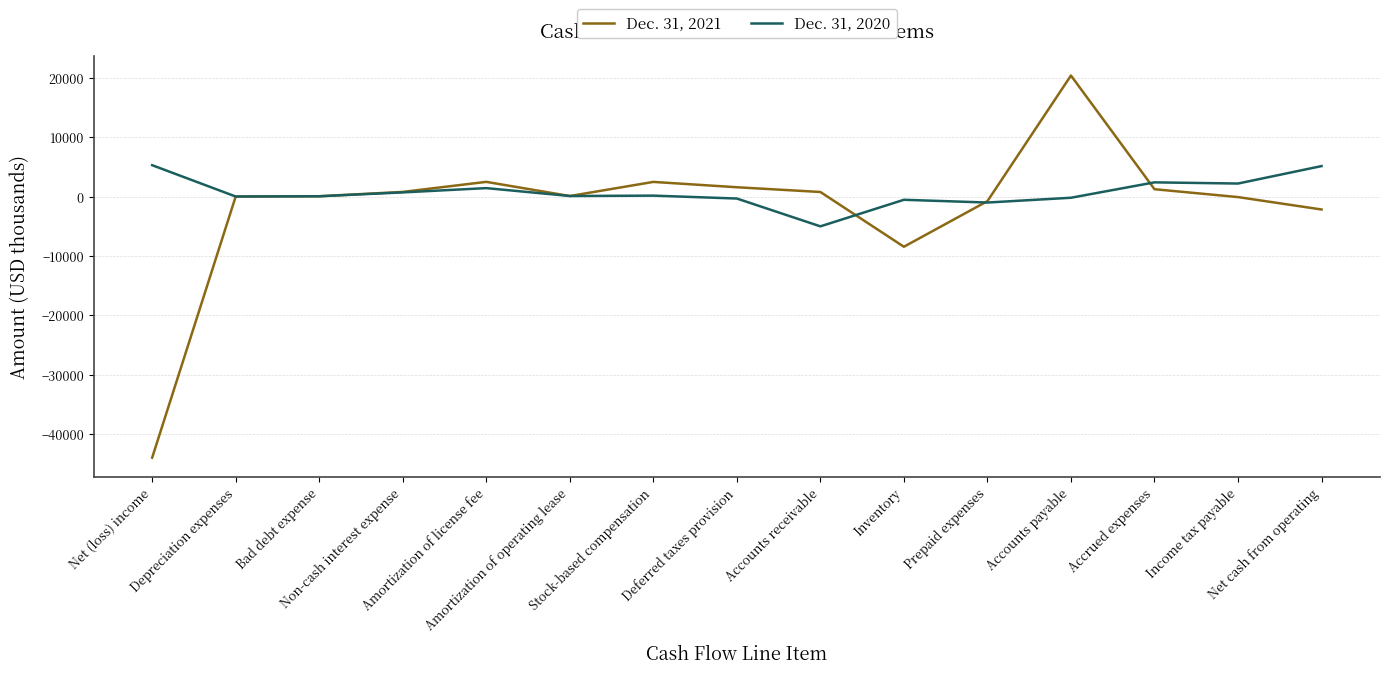

Which series has the largest total across all categories?

Dec. 31, 2020